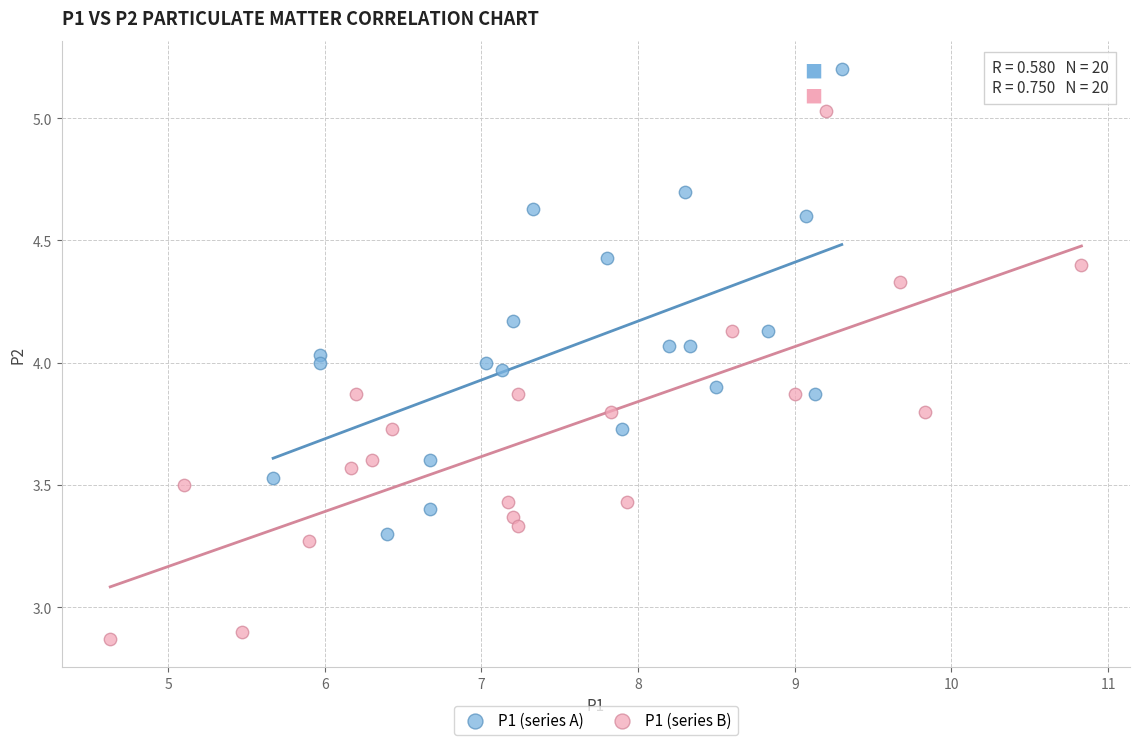

What are all the series names shown in the legend?

P1 (series A), P1 (series B)